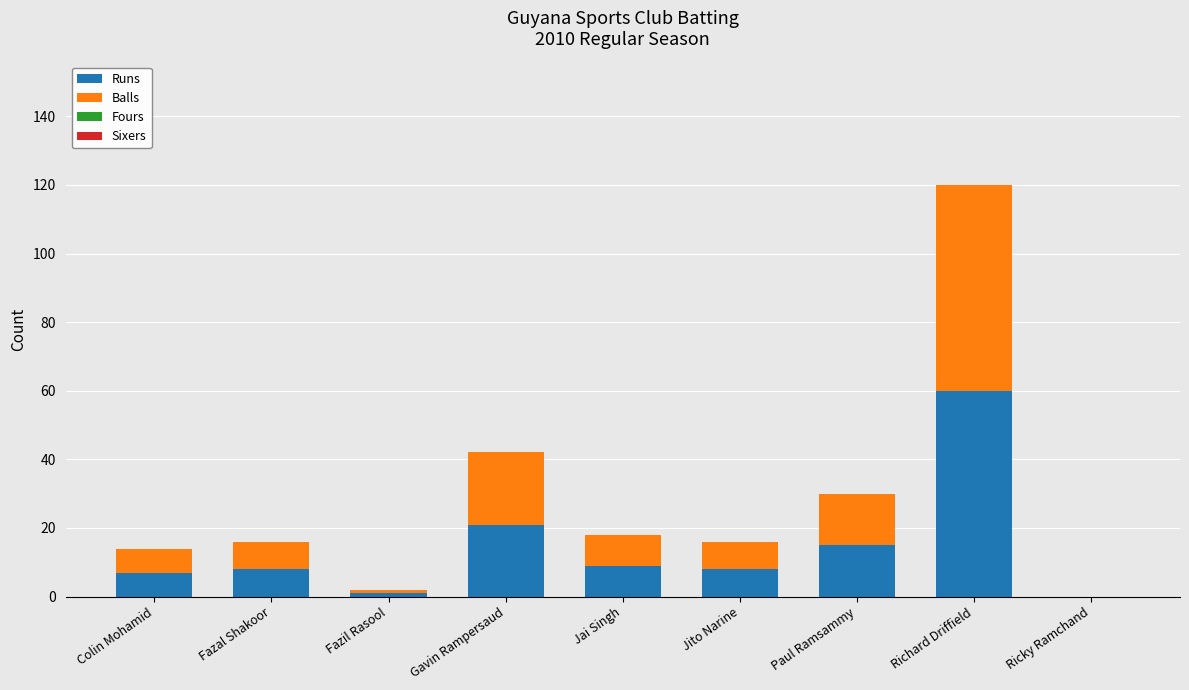

Are the bars horizontal?

No